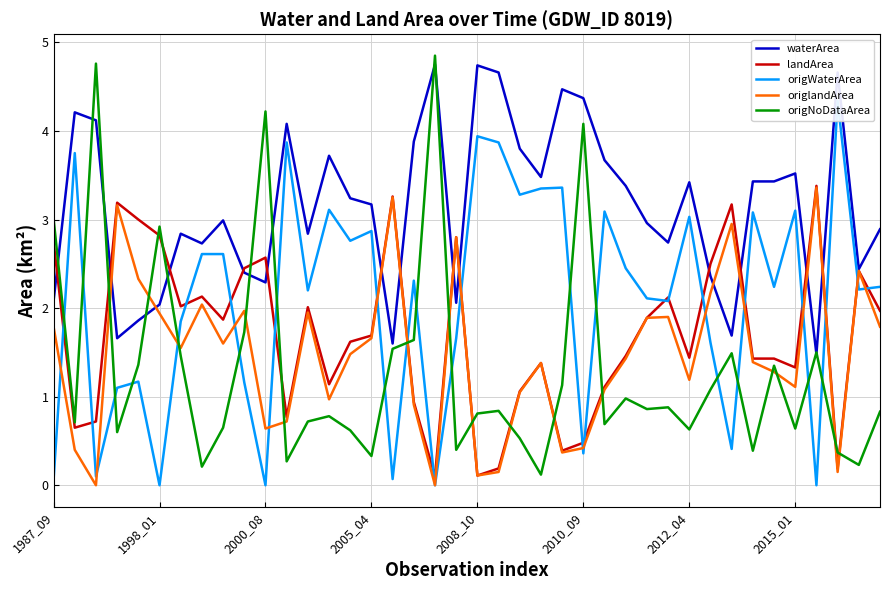

What is the highest value of the origNoDataArea series?

4.8